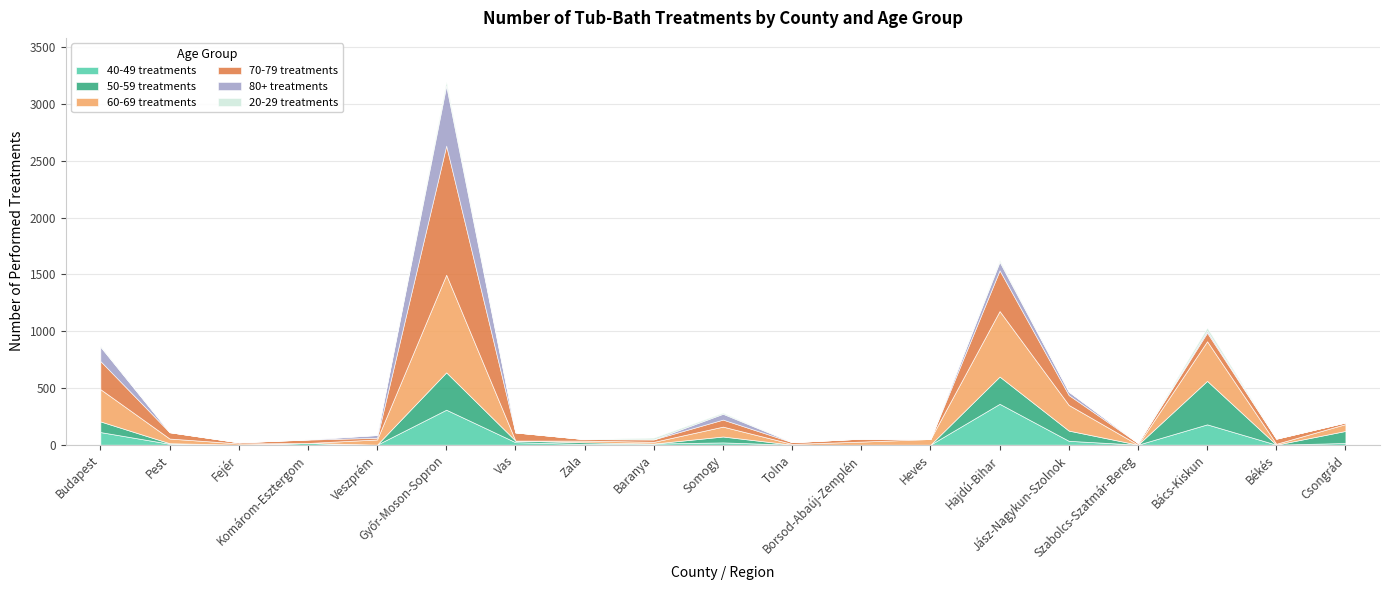

Does the chart have visible grid lines?

Yes